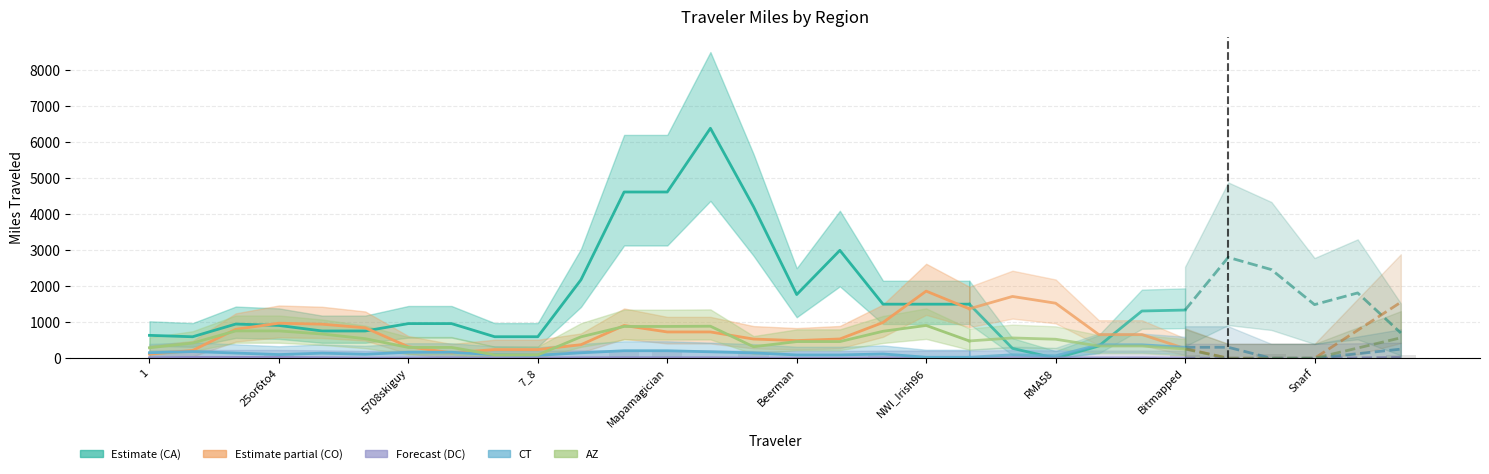

The value of CO at 16 is 535.4. True or false?

True